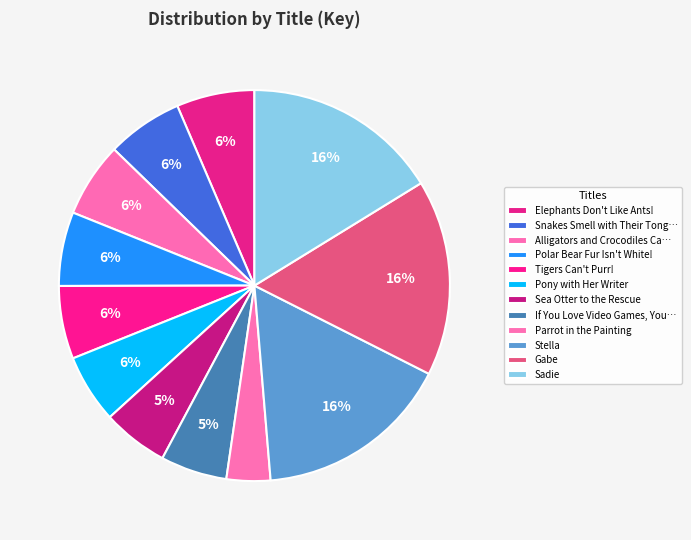

What is the smallest slice in the pie chart?

Parrot in the Painting